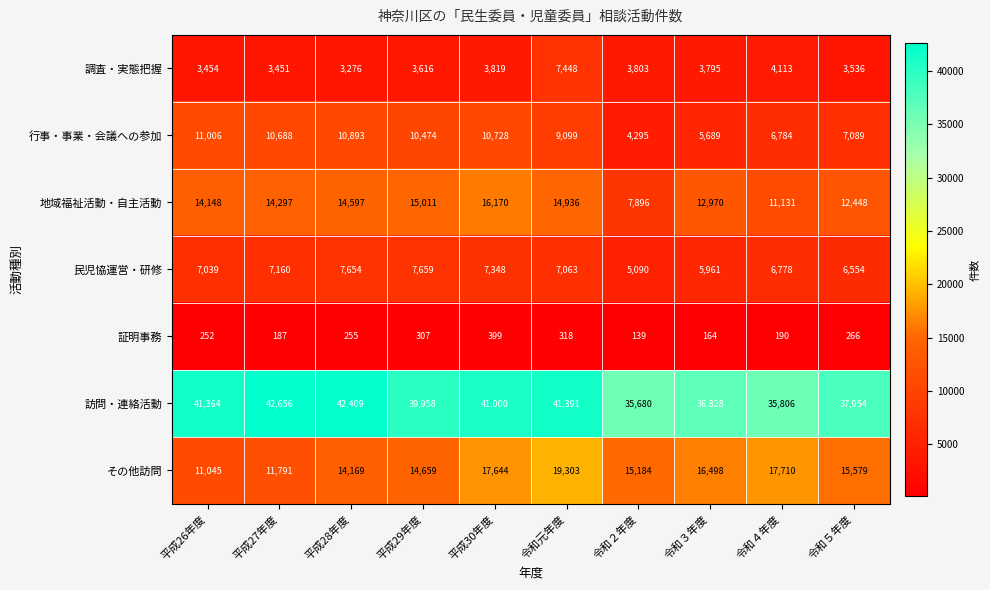

Rank the series at 平成26年度 from lowest to highest value.

証明事務, 調査・実態把握, 民児恊運営・研修, 行事・事業・会議への参加, その他訪問, 地域福祉活動・自主活動, 訪問・連絡活動